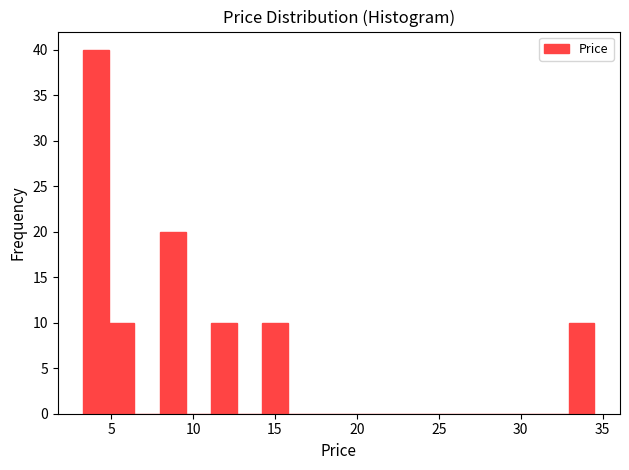

Around what value on the x-axis is the tallest bar? Give the approximate position of its centre, as read against the axis.

4.0